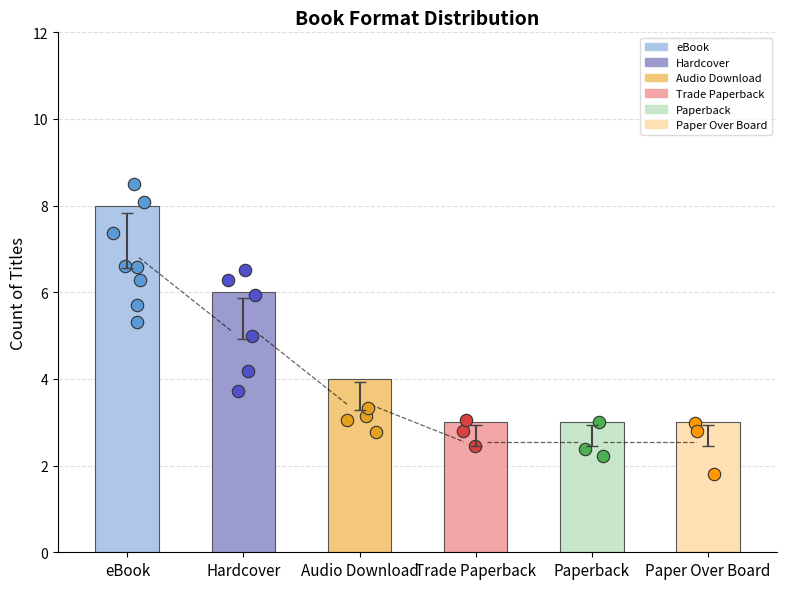

Which has a higher value, eBook or Paper Over Board?

eBook